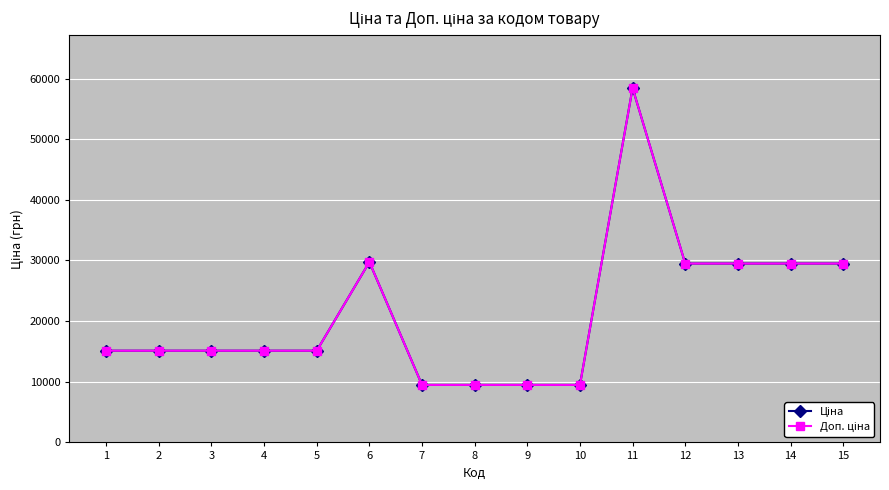

Is this an area chart (filled region under the line)?

No